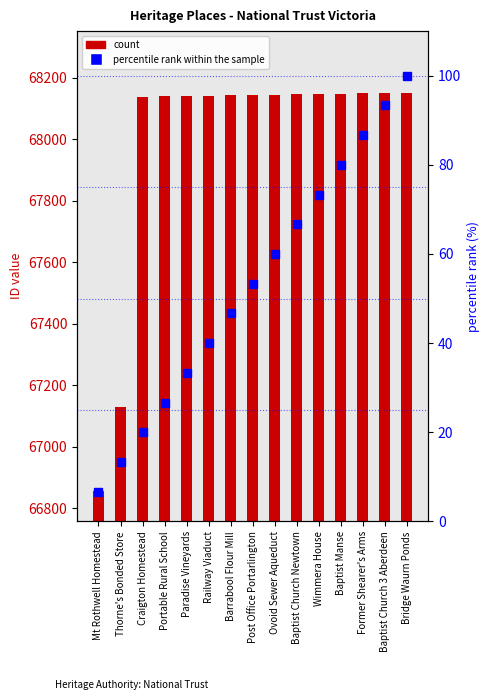

Is it true that percentile rank within sample equals 40.9 at Portable Rural School?

False